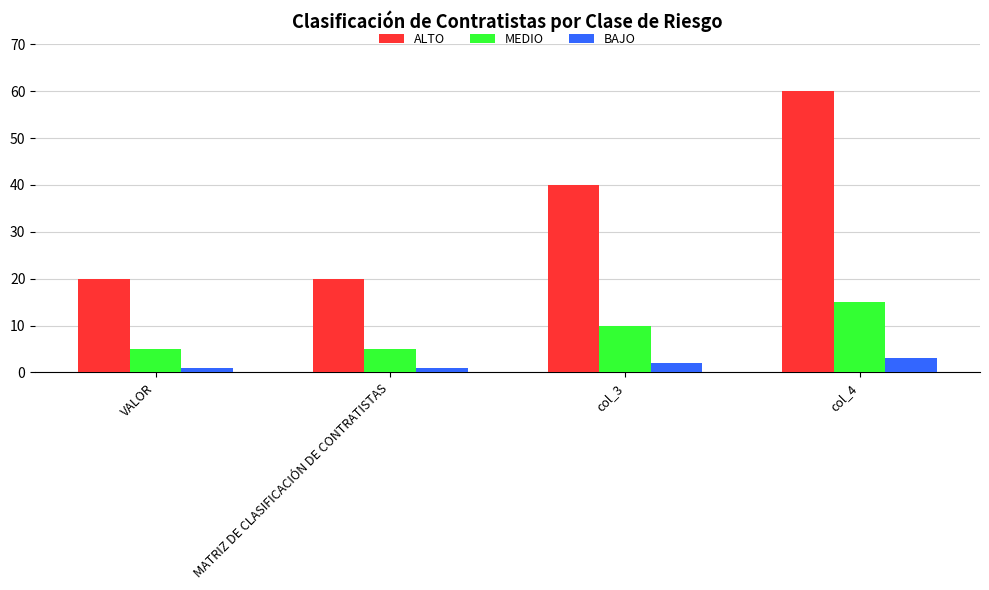

At which category is the sum across all series the highest?

col_4